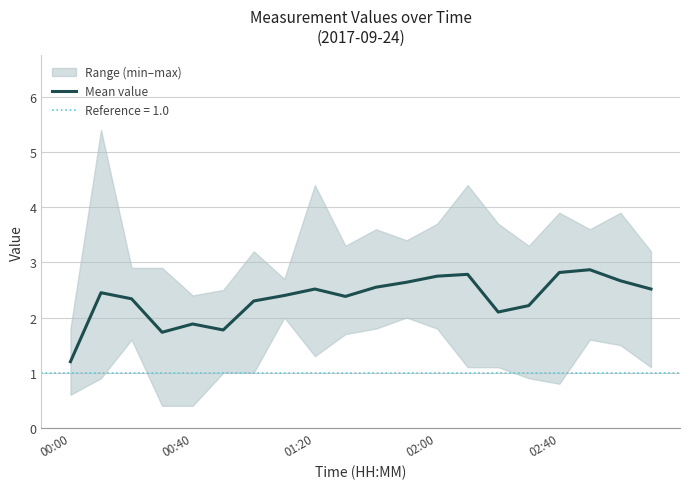

Is it true that Mean value equals 1.2 at 00:00?

True